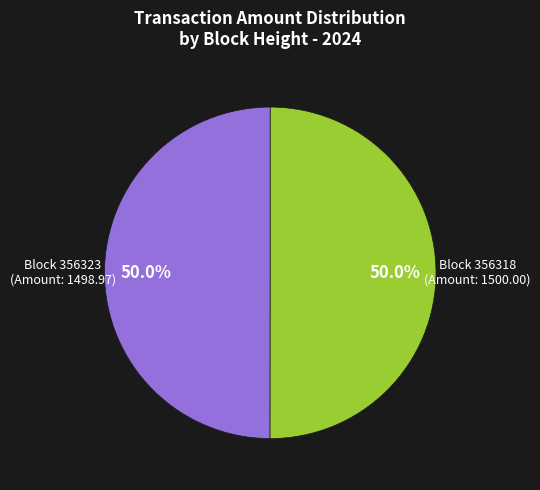

Count the number of slices in the pie.

2